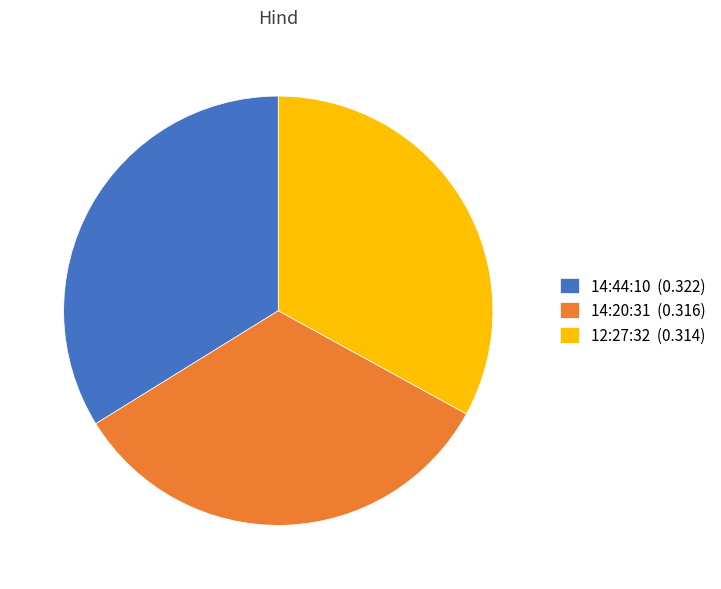

True or false: 14:44:10 accounts for 34% of the total.

True